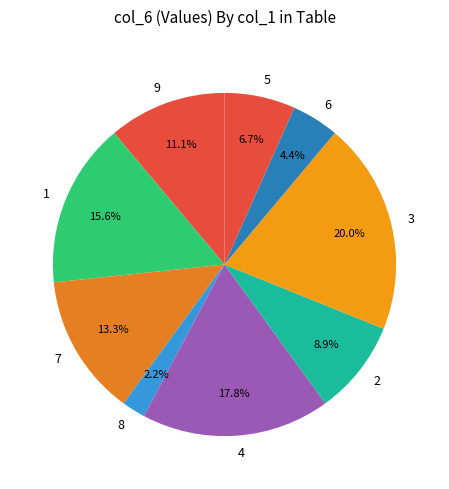

Which category has the biggest portion of the pie?

3